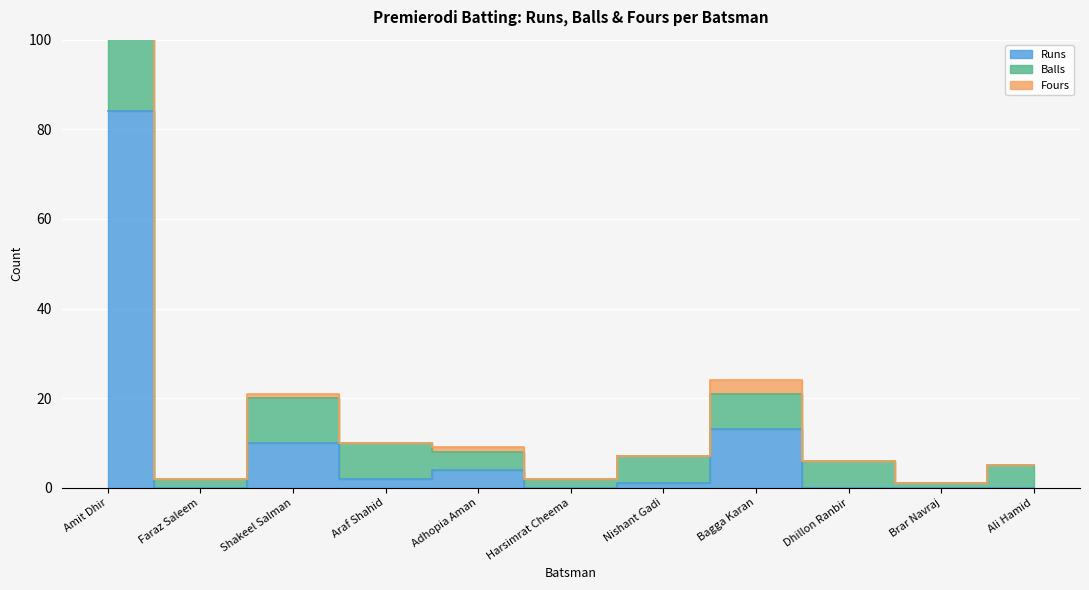

Is it true that Balls equals 0 at Brar Navraj?

False